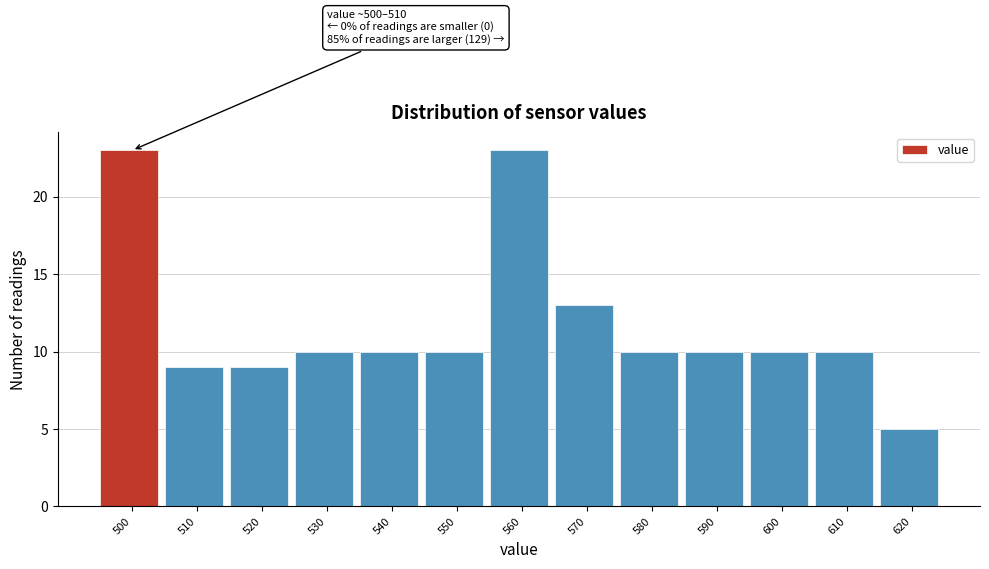

Reading left to right, transcribe all the data shown in this chart.

500=23	510=9	520=9	530=10	540=10	550=10	560=23	570=13	580=10	590=10	600=10	610=10	620=5